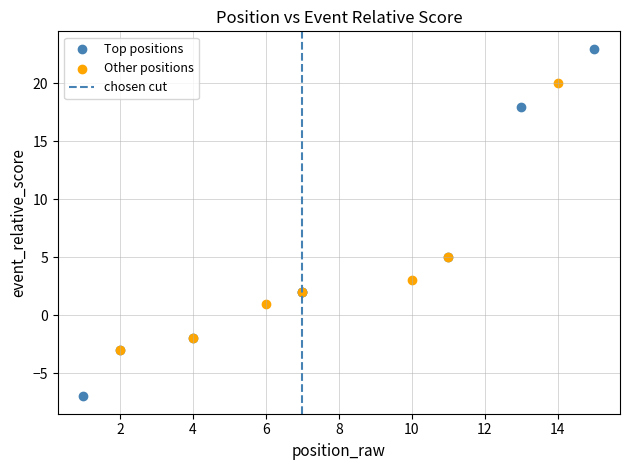

Which series contains the highest Y value?

Top positions